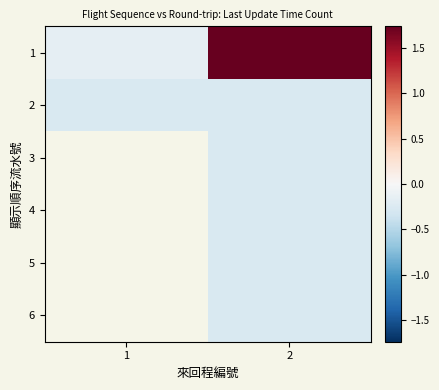

What is the lowest value of the 2 series?

-0.3